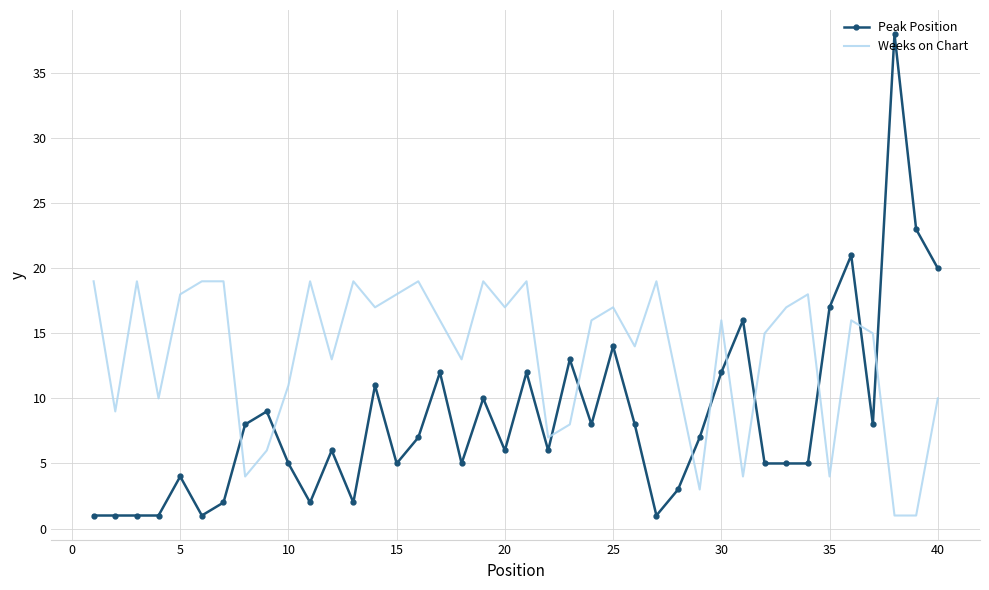

Which series has the largest total across all categories?

Weeks on Chart